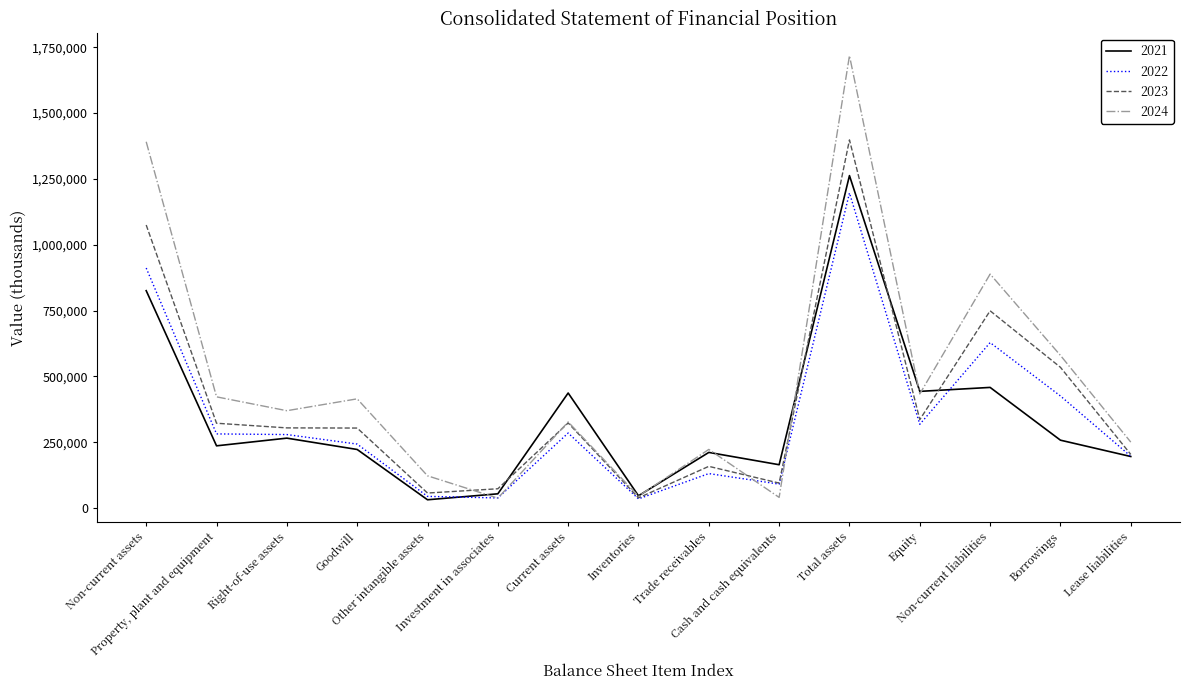

Count the number of data series in this chart.

4